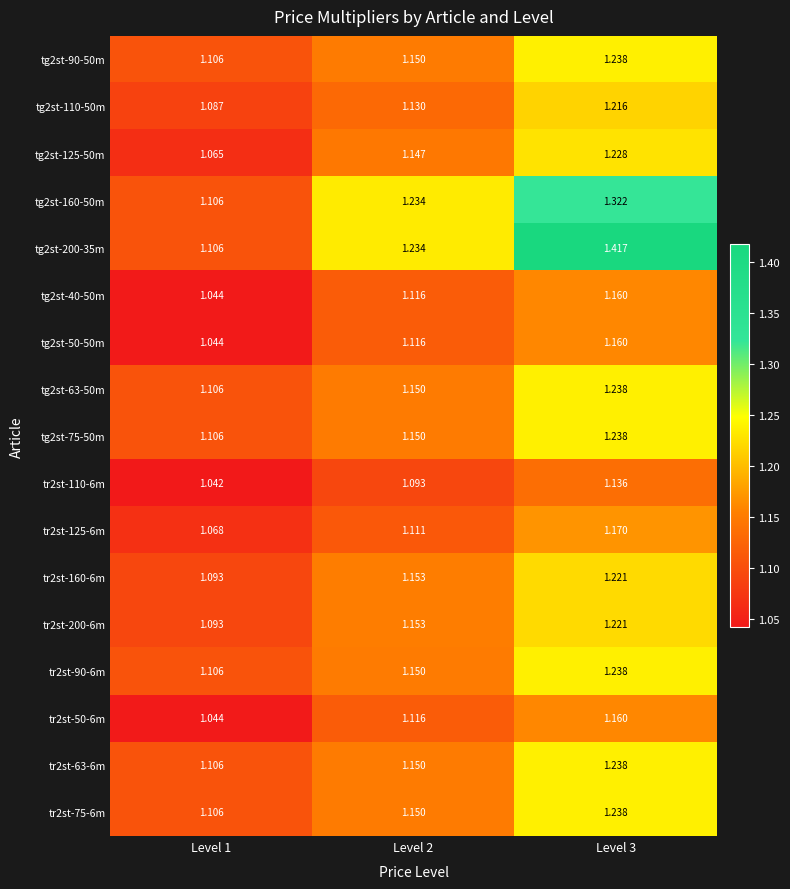

Which series has the widest spread of values?

tg2st-200-35m